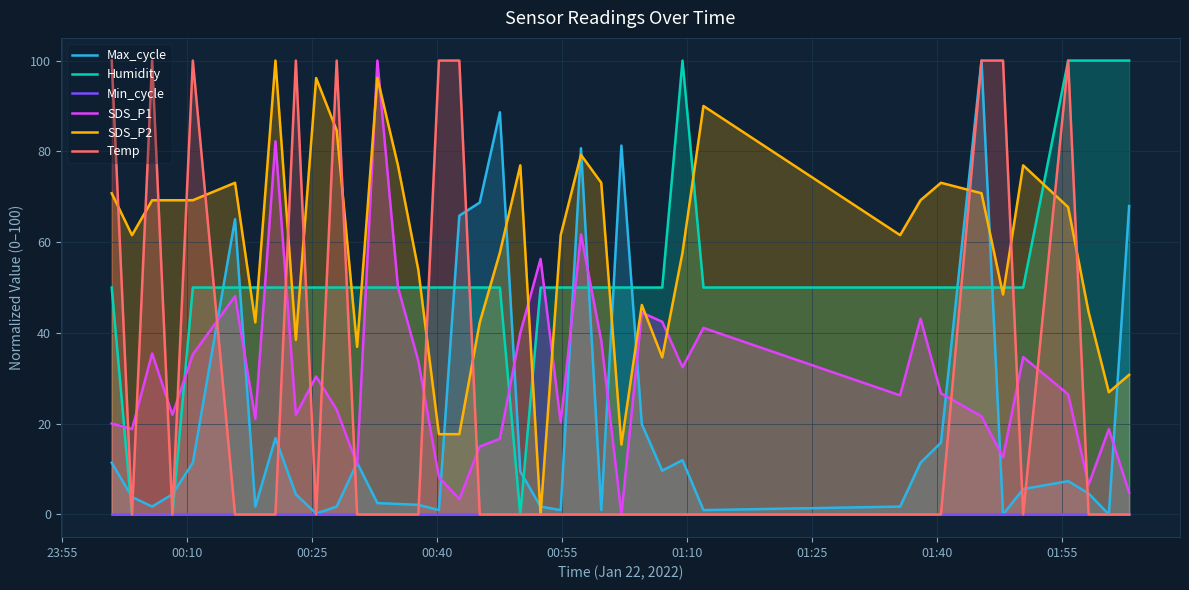

Which series has the largest total across all categories?

SDS_P2